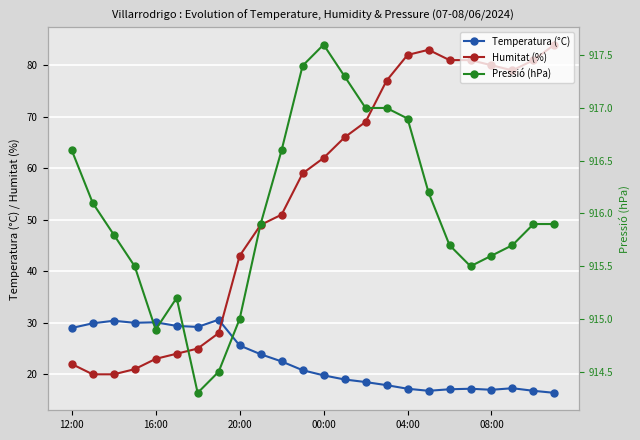

How many values in the Humitat (%) series are below 62?

12